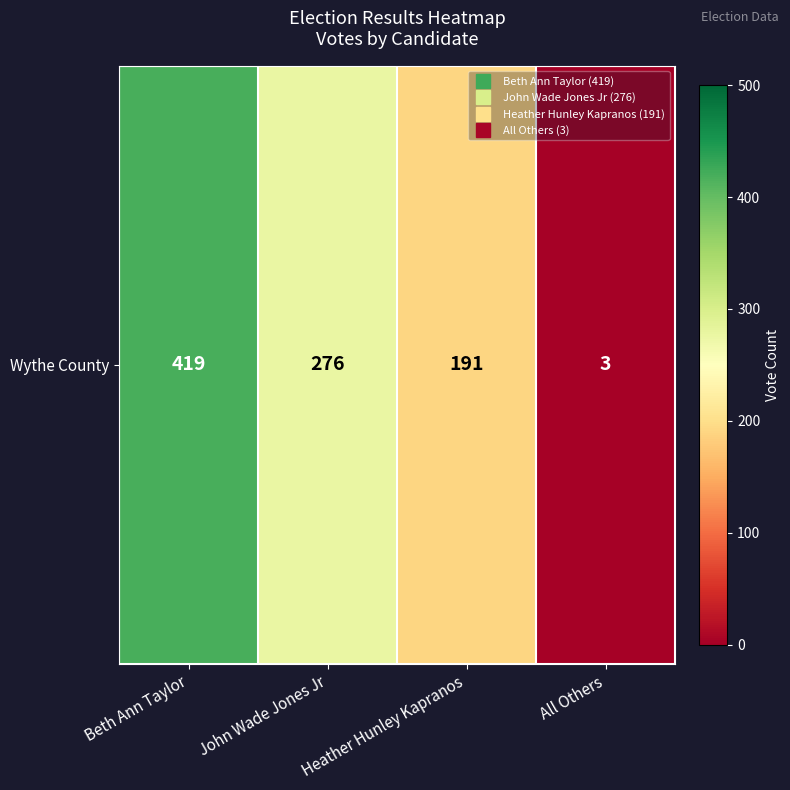

Reading right to left, transcribe all the data shown in this chart.

All Others=3	Heather Hunley Kapranos=191	John Wade Jones Jr=276	Beth Ann Taylor=419